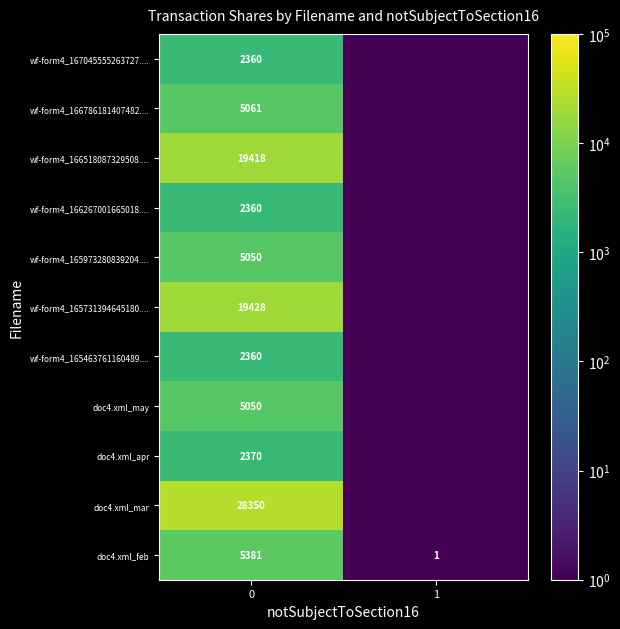

Is the value of wf-form4_165463761160489.... at 0 greater than the value of doc4.xml_mar at 0?

No